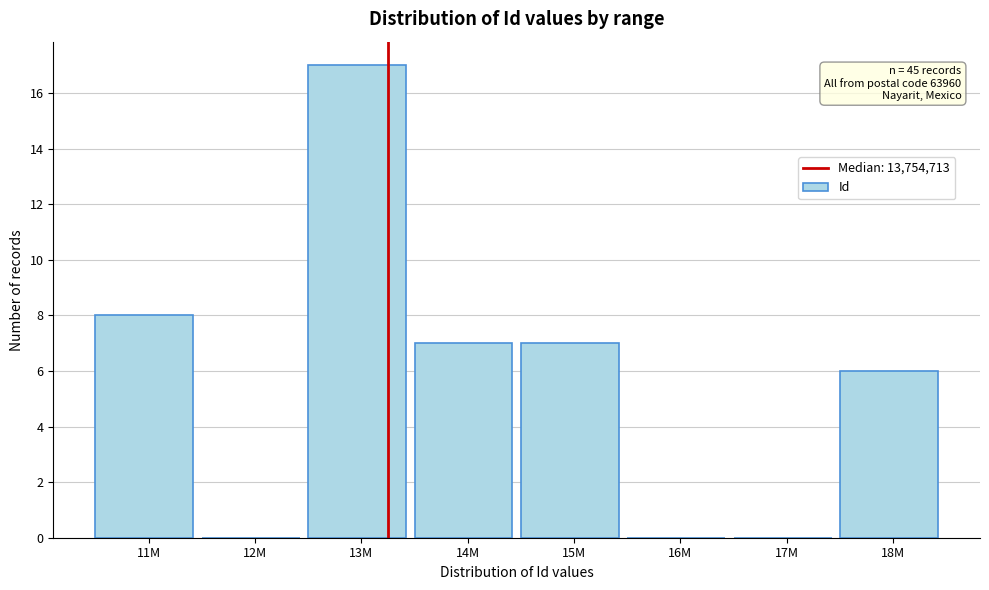

Reading right to left, transcribe all the data shown in this chart.

18M=6	17M=0	16M=0	15M=7	14M=7	13M=17	12M=0	11M=8